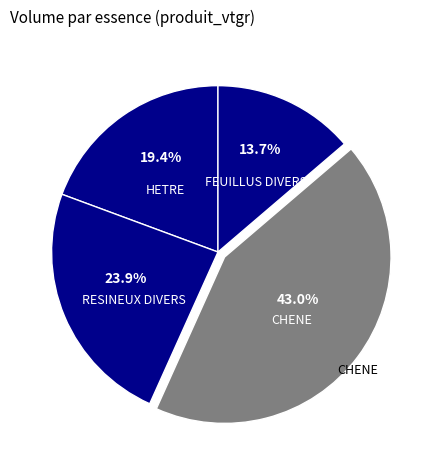

How many slices are in this pie chart?

4